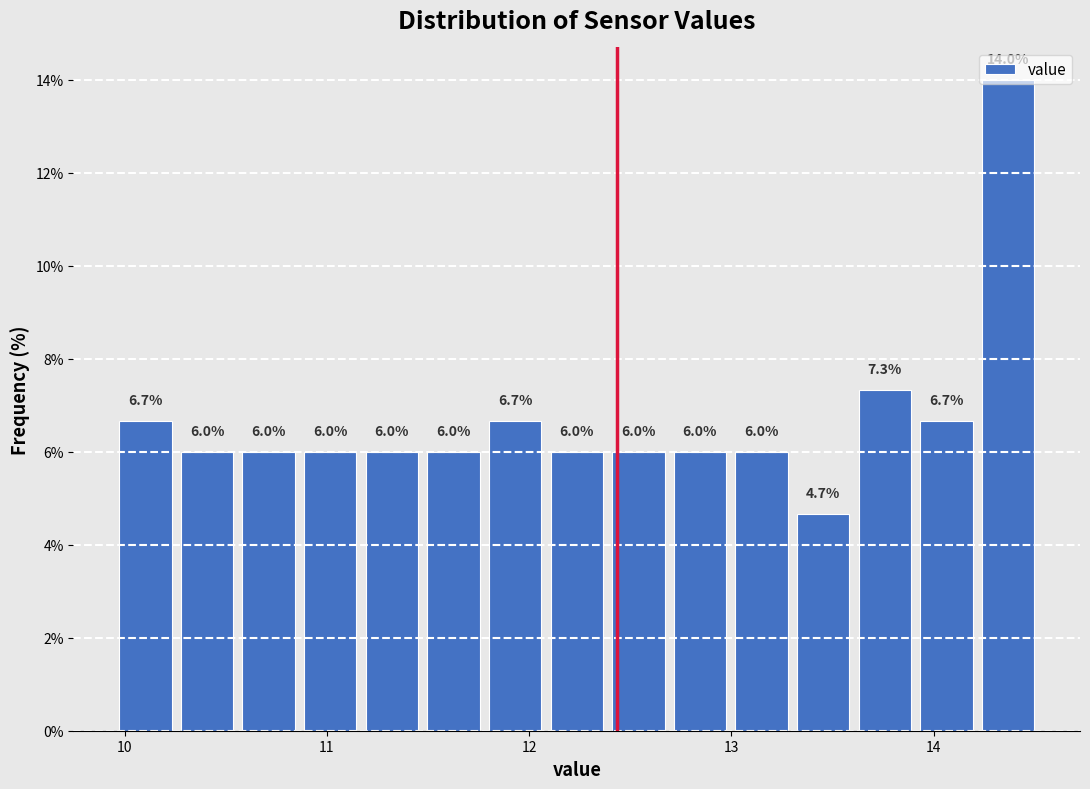

Read against the x-axis, roughly where is the centre of the tallest bar?

14.4